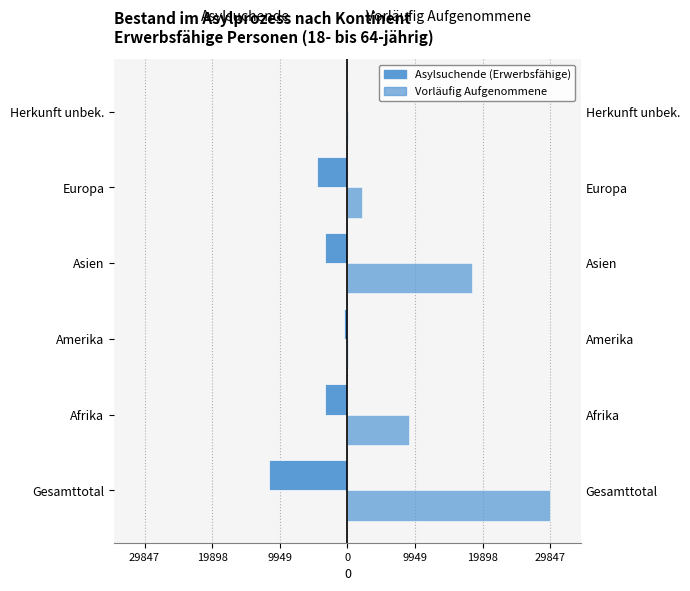

List the series in order of their overall mean, lowest first.

Asylsuchende (Erwerbsfähige), Vorläufig Aufgenommene (Erwerbsfähige)